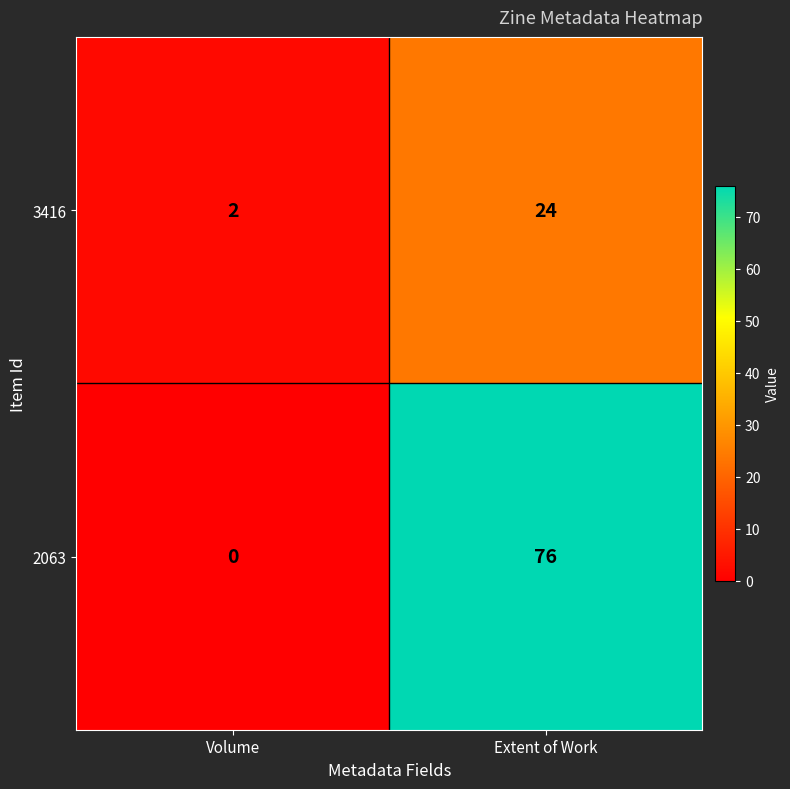

Reading left to right, transcribe all the data shown in this chart.

3416: 2	24
2063: 0	76